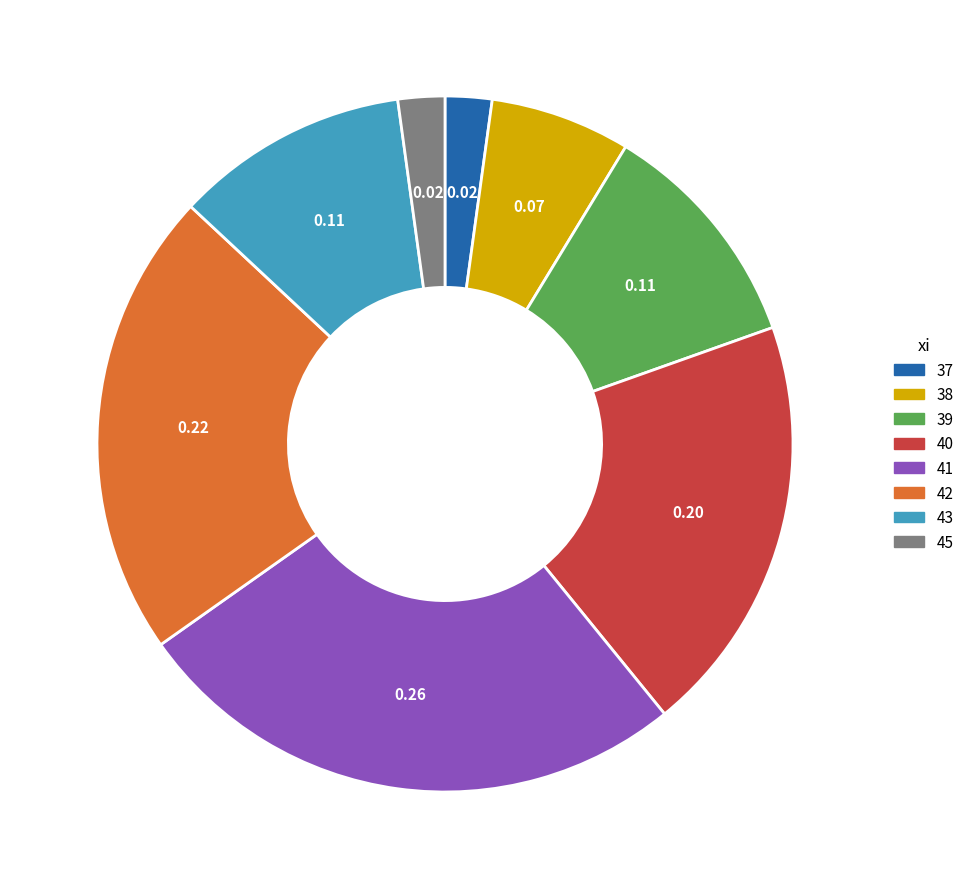

Is there any slice that represents more than half of the pie?

No